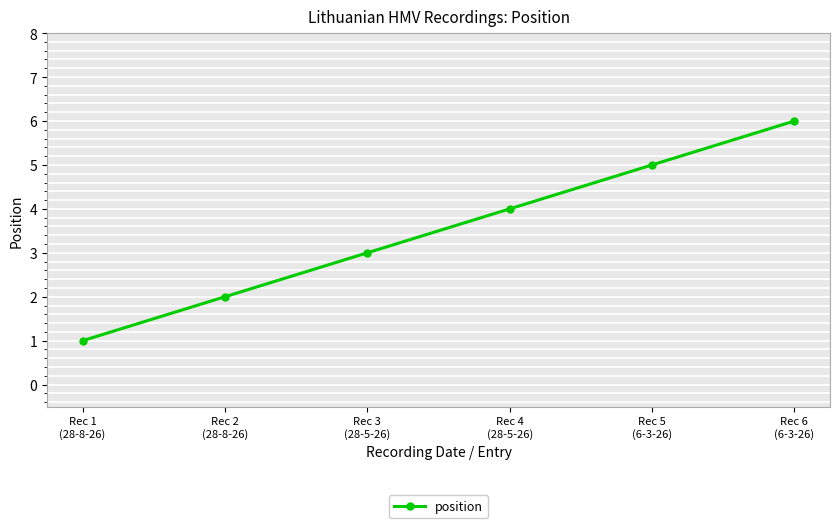

What is the approximate value at Rec 5
(6-3-26)?

5